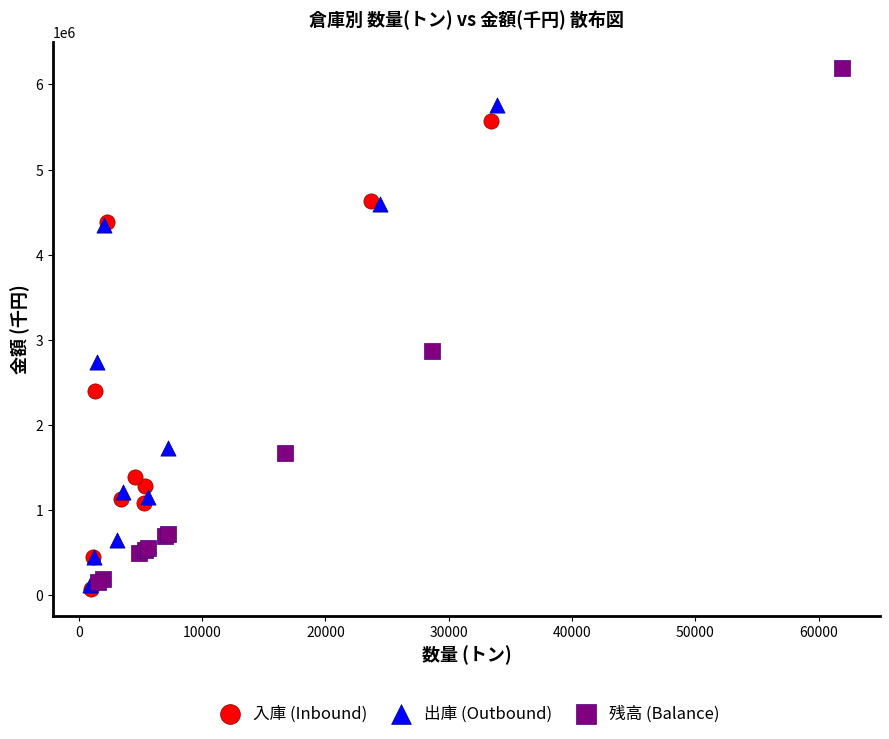

Which series has the largest Y range (max minus min)?

残高 (Balance)